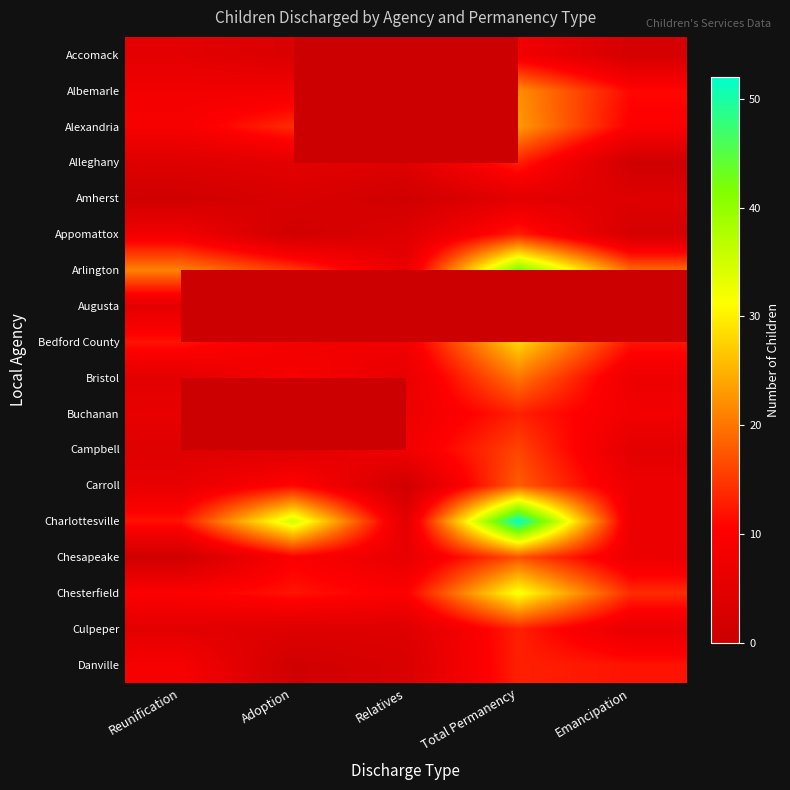

The value of Charlottesville at Total Permanency is 91.6. True or false?

False